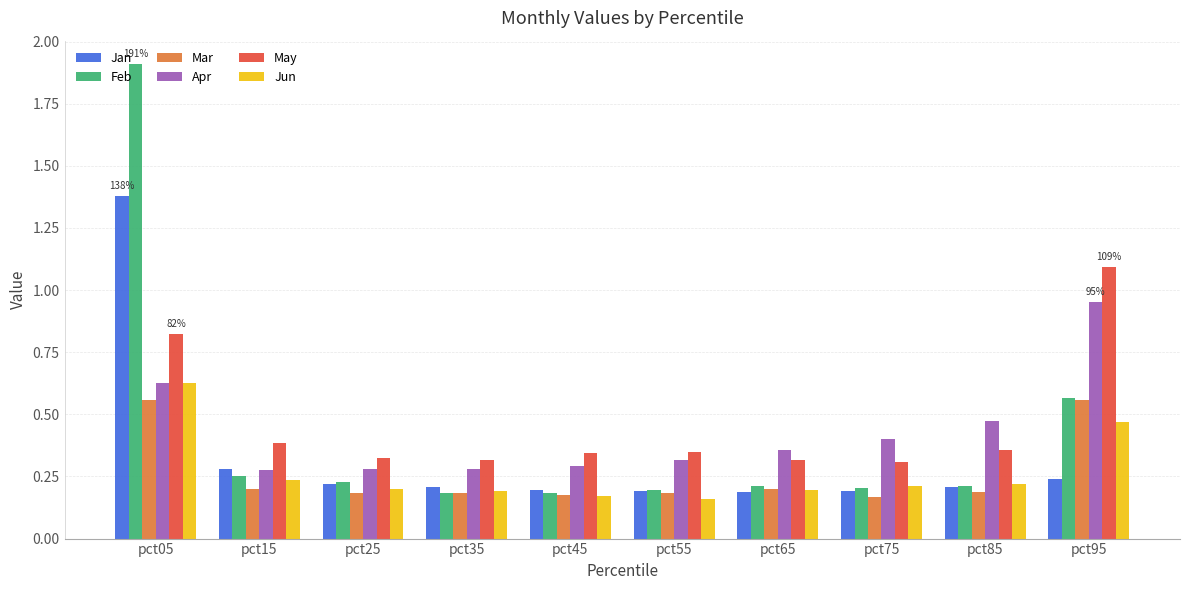

At how many categories does at least one series exceed 1?

2